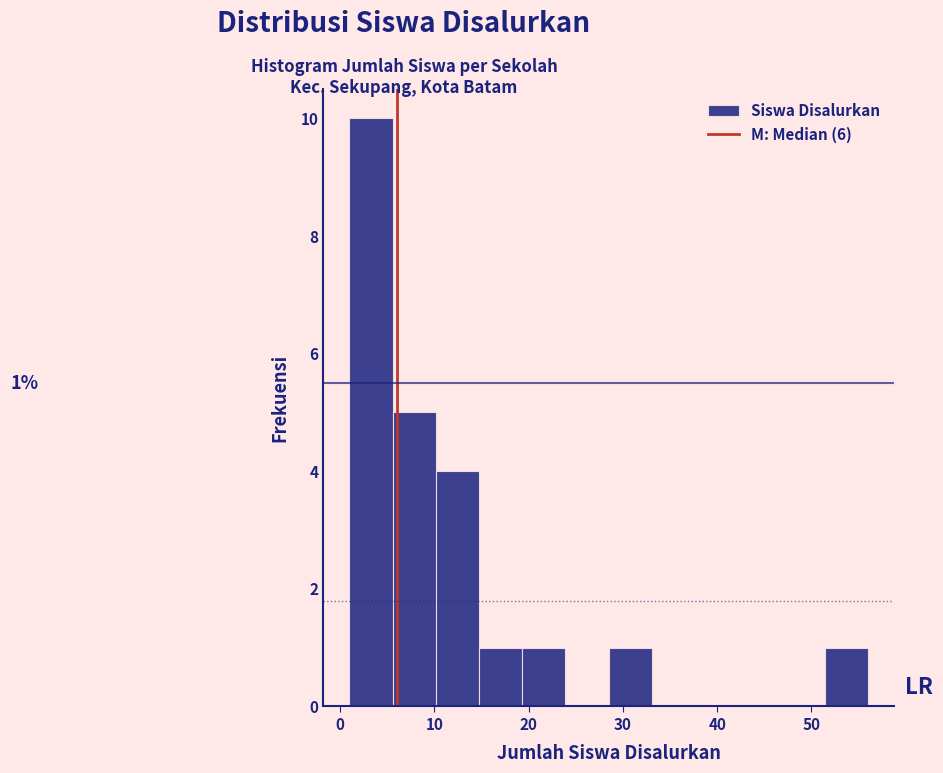

Over which range of the x-axis is the bar tallest?

1 to 6